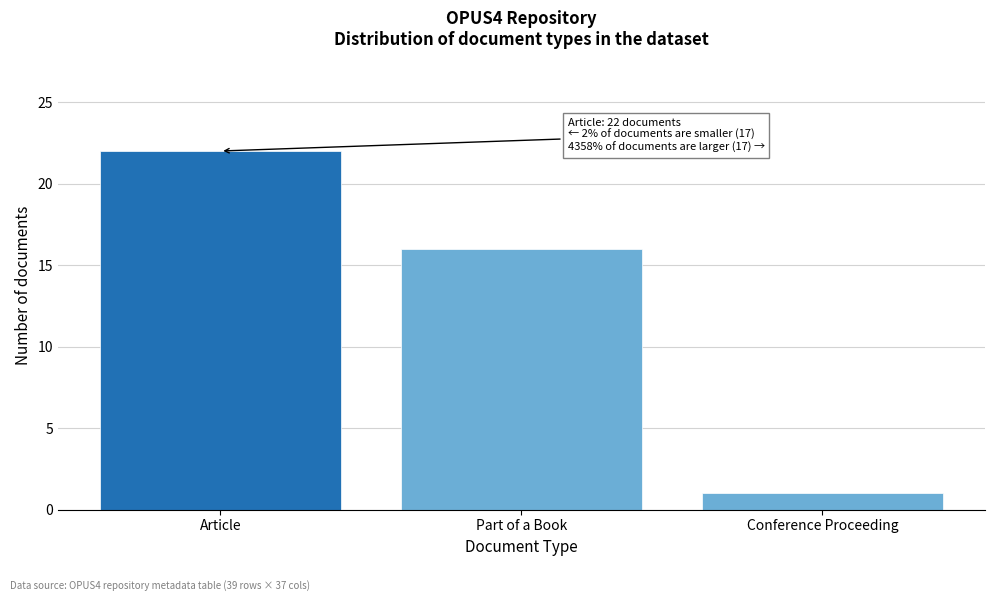

Reading left to right, extract all data points from this chart.

22	16	1